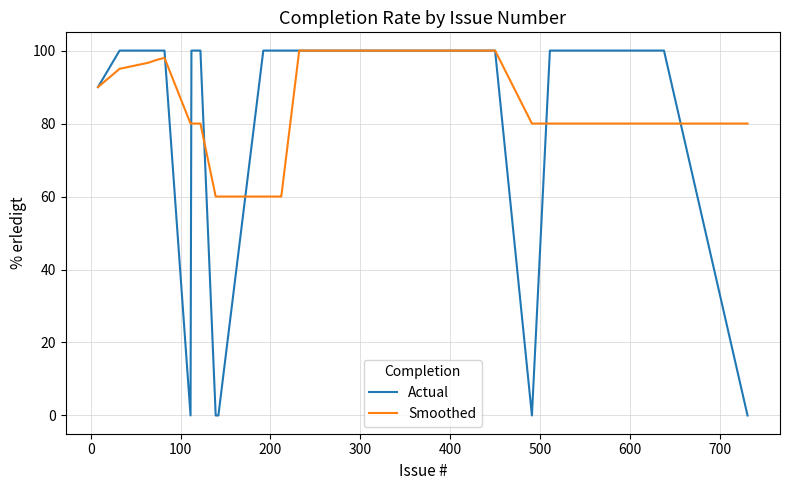

List the series in order of their overall mean, lowest first.

Actual, Smoothed